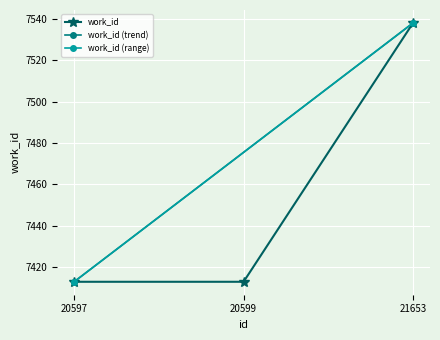

What is the sum of the values at 20597 and 20599?

14826